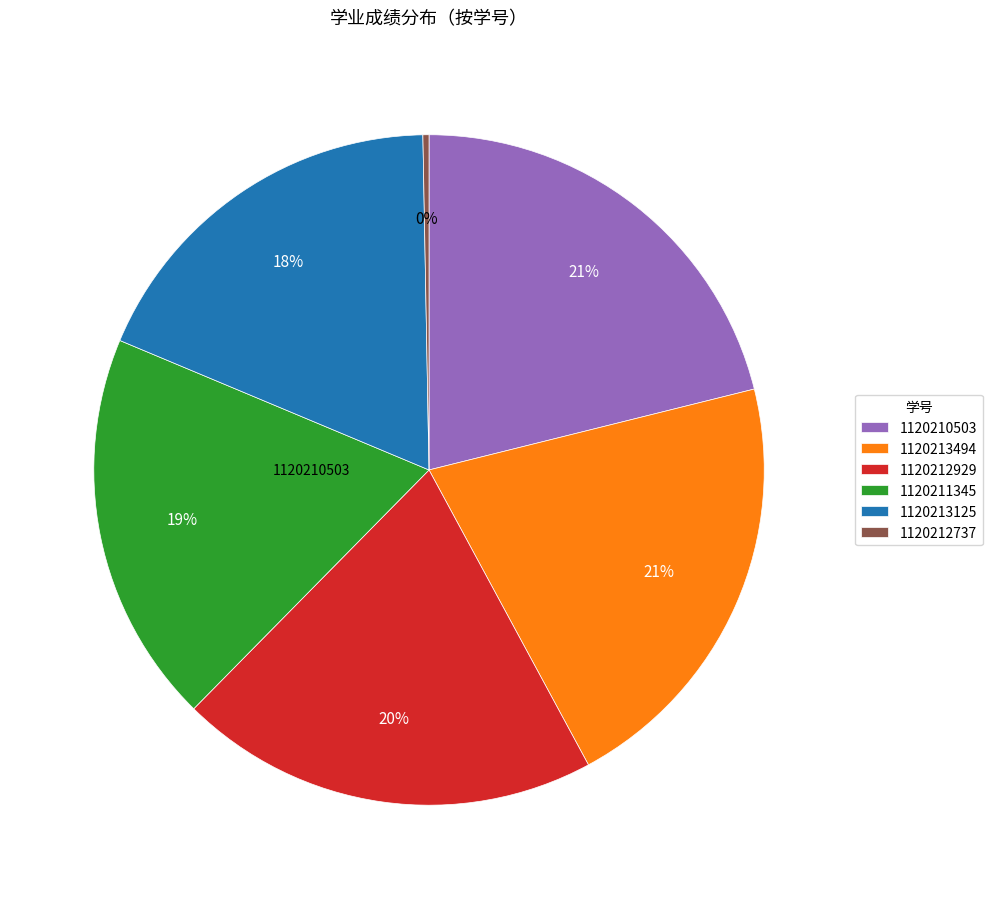

Combined, do 1120210503 and 1120213494 account for over 50%?

No